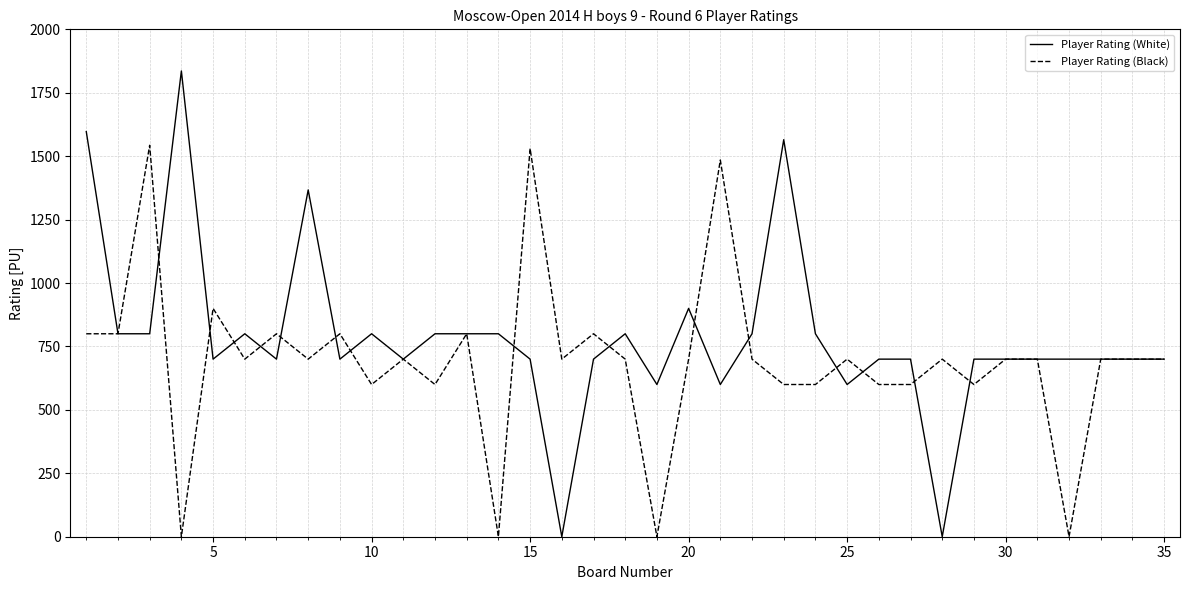

Which series has the largest total across all categories?

Player Rating (White)